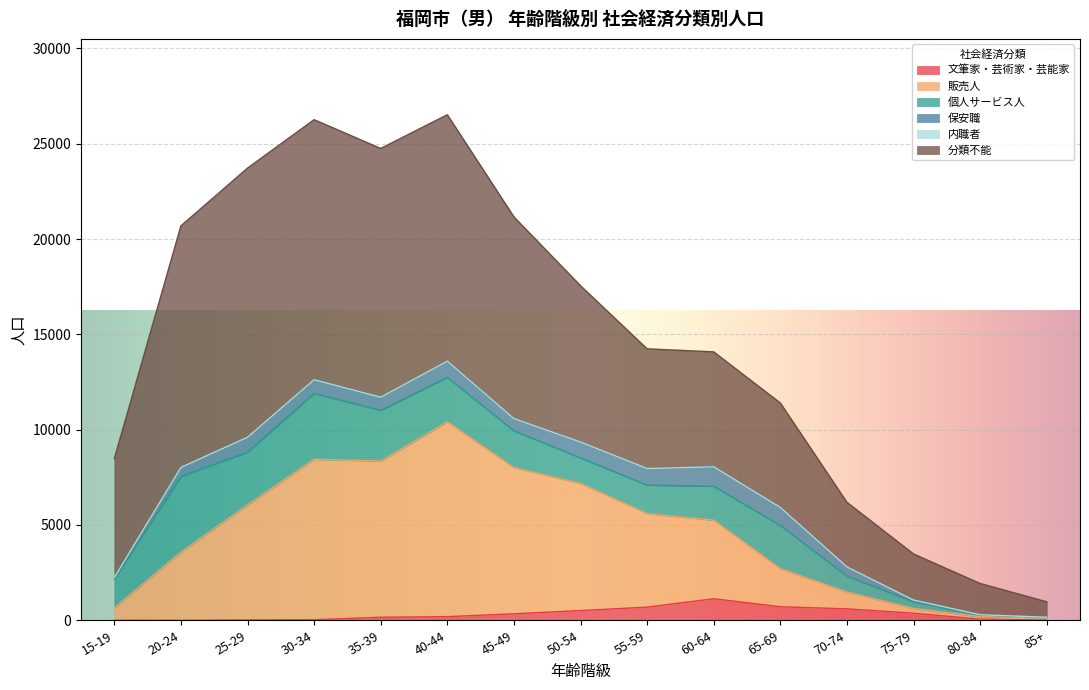

What is the maximum value for 文筆家・芸術家・芸能家?

1130